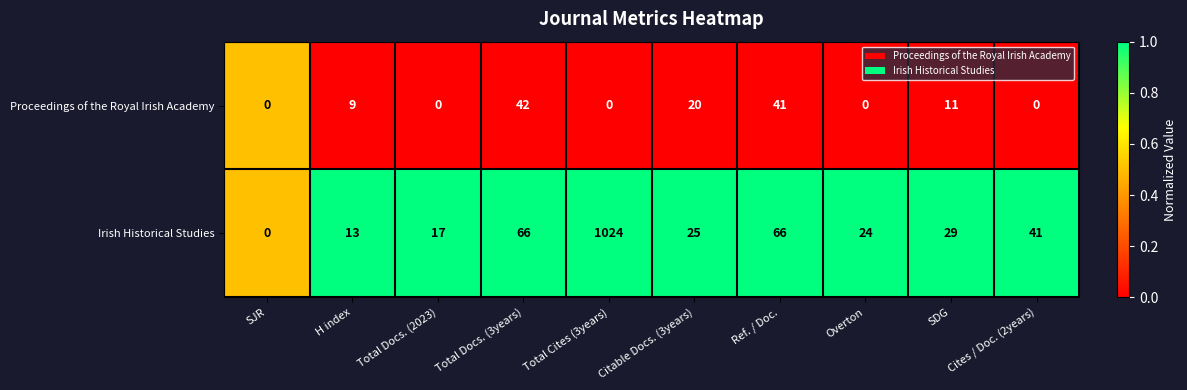

The Irish Historical Studies series shows 309 at Total Cites (3years). True or false?

False